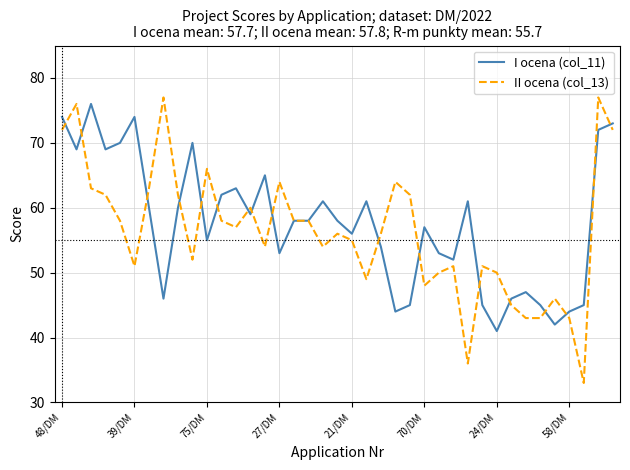

What is the minimum value for I ocena (col_11)?

41